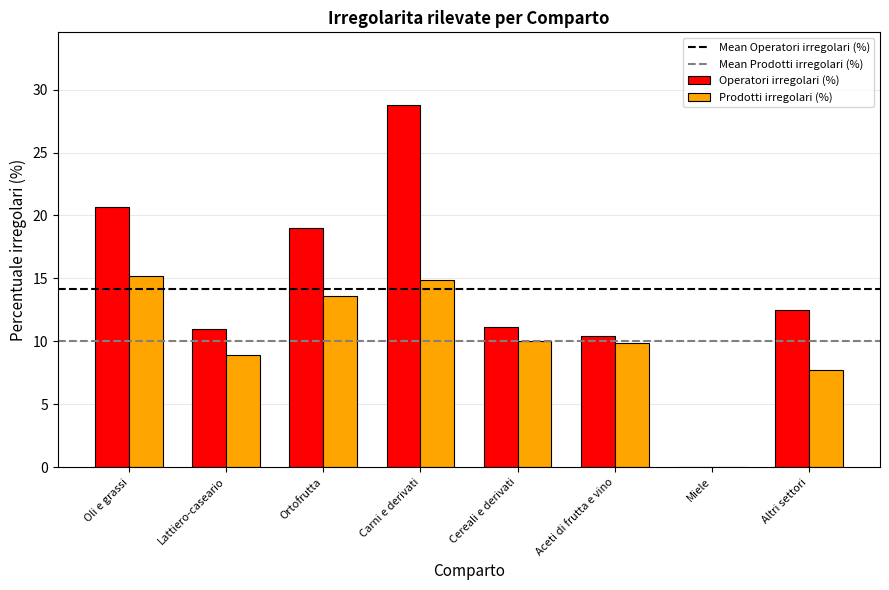

What is the spread (max minus min) of values at Cereali e derivati?

1.1